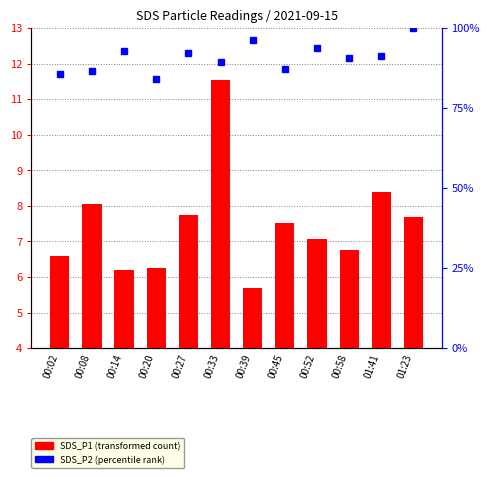

Are the bars grouped side by side (vs. stacked)?

Yes